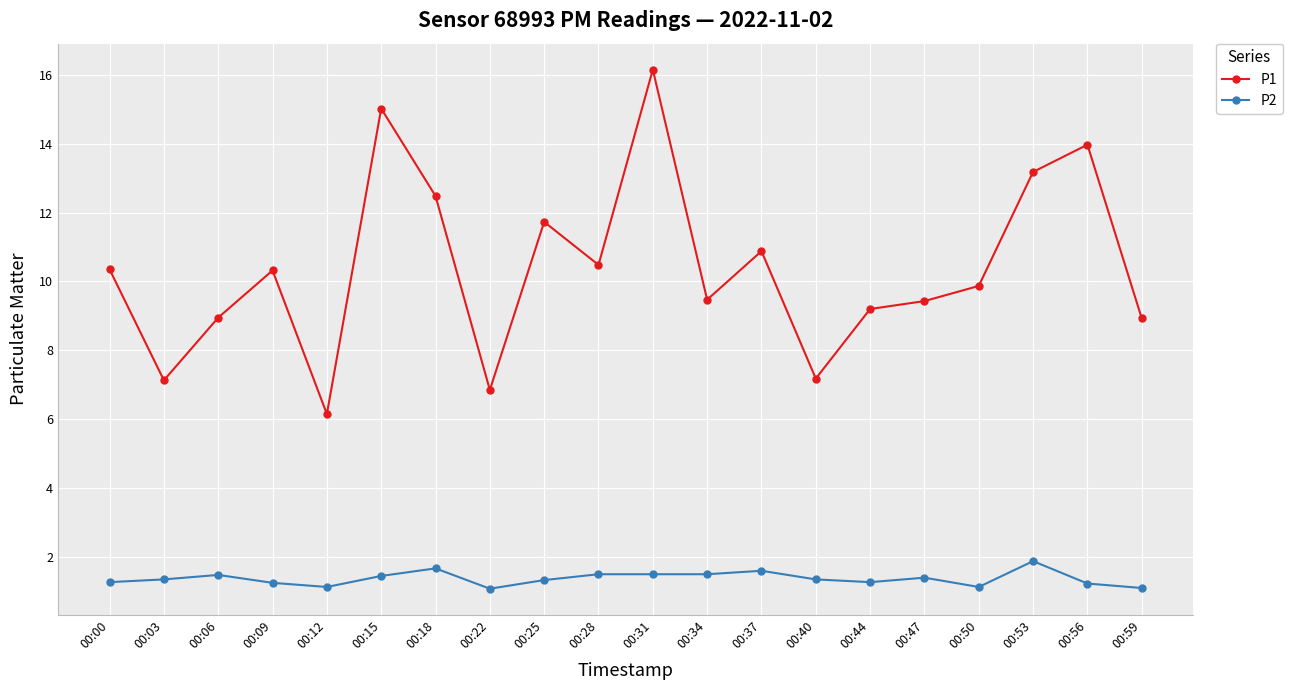

The P2 series shows 1.3 at 00:00. True or false?

True